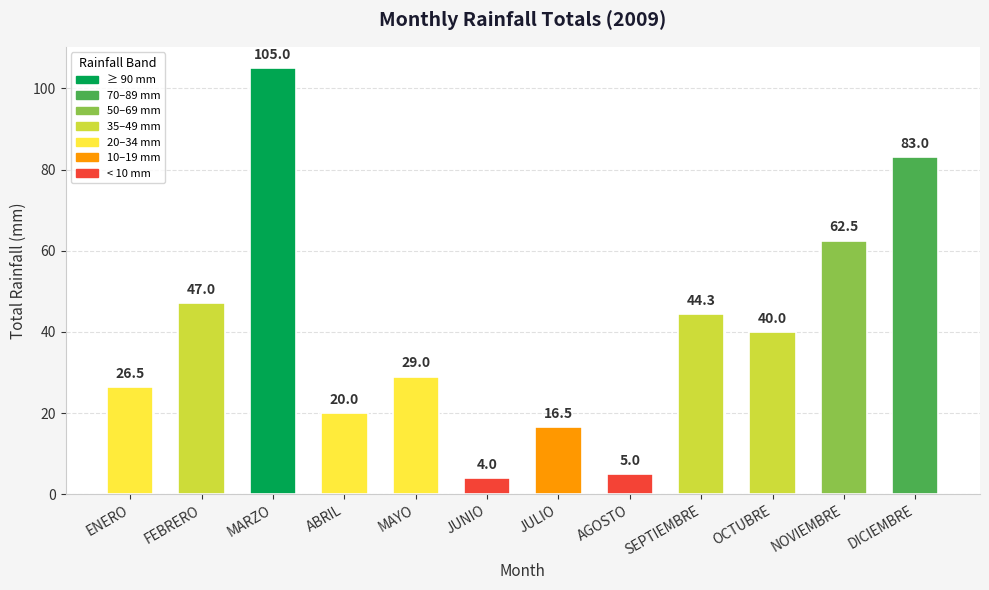

Between JUNIO and SEPTIEMBRE, which is larger?

SEPTIEMBRE